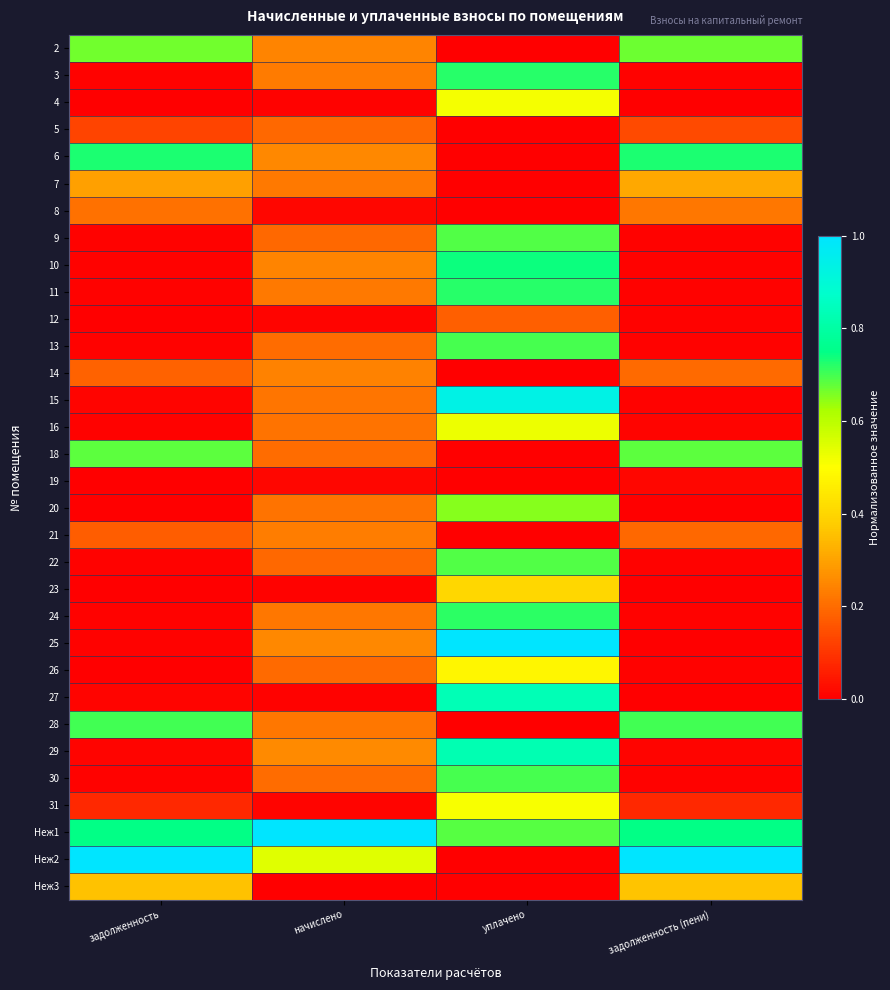

How many data points does each series have?

4